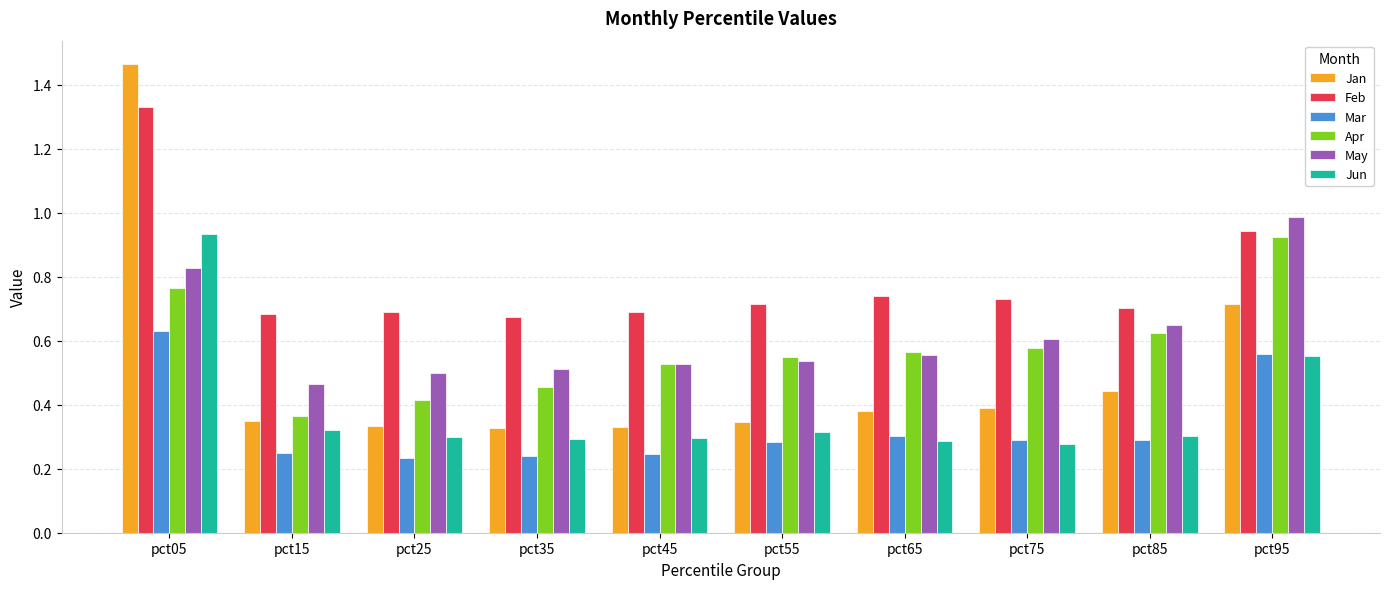

At which label does May reach its peak?

pct95